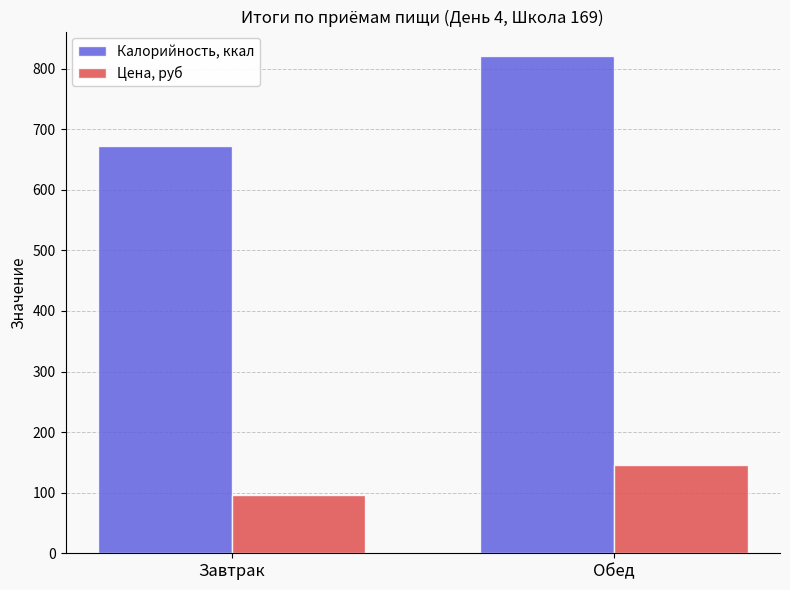

Count the number of data series in this chart.

2